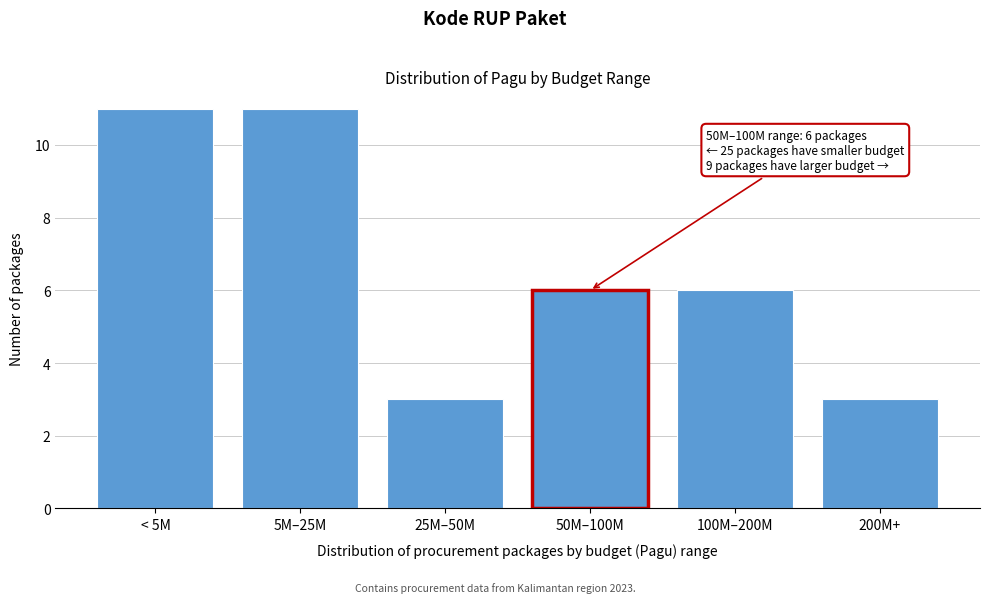

Reading right to left, transcribe all the data shown in this chart.

3	6	6	3	11	11